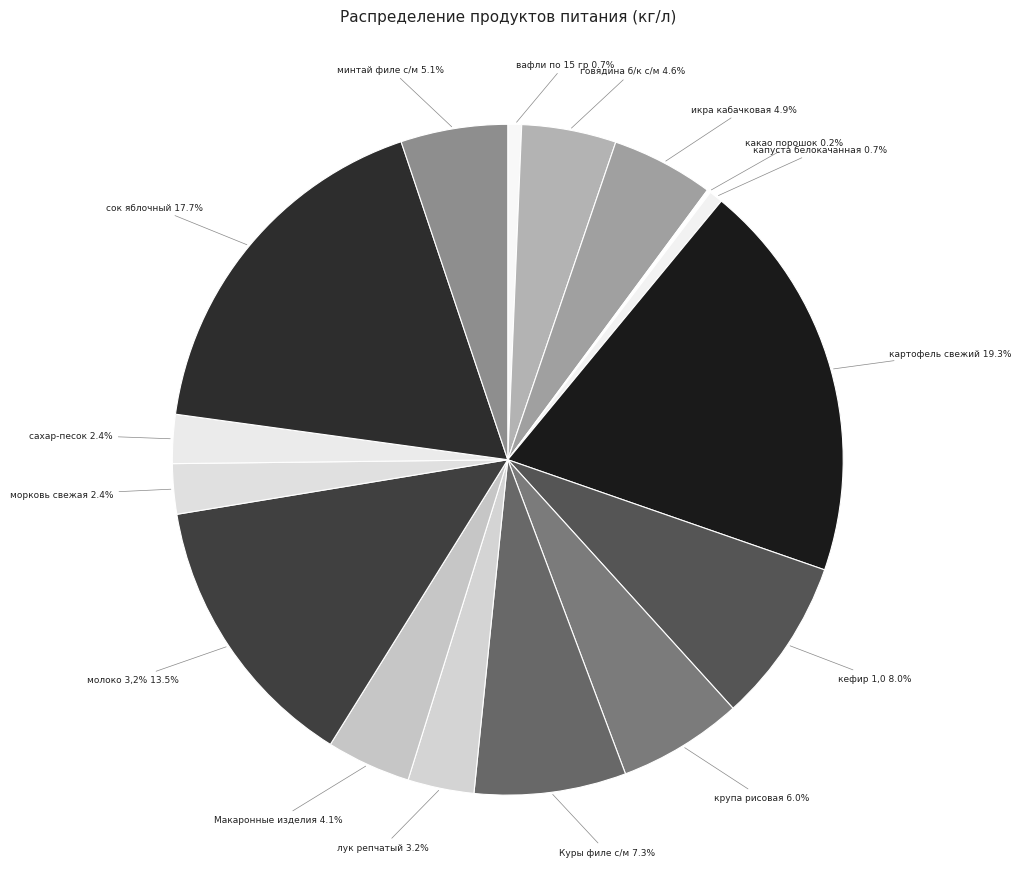

To the nearest percent, what is the difference between the Куры филе с/м and Макаронные изделия slice percentages?

3%